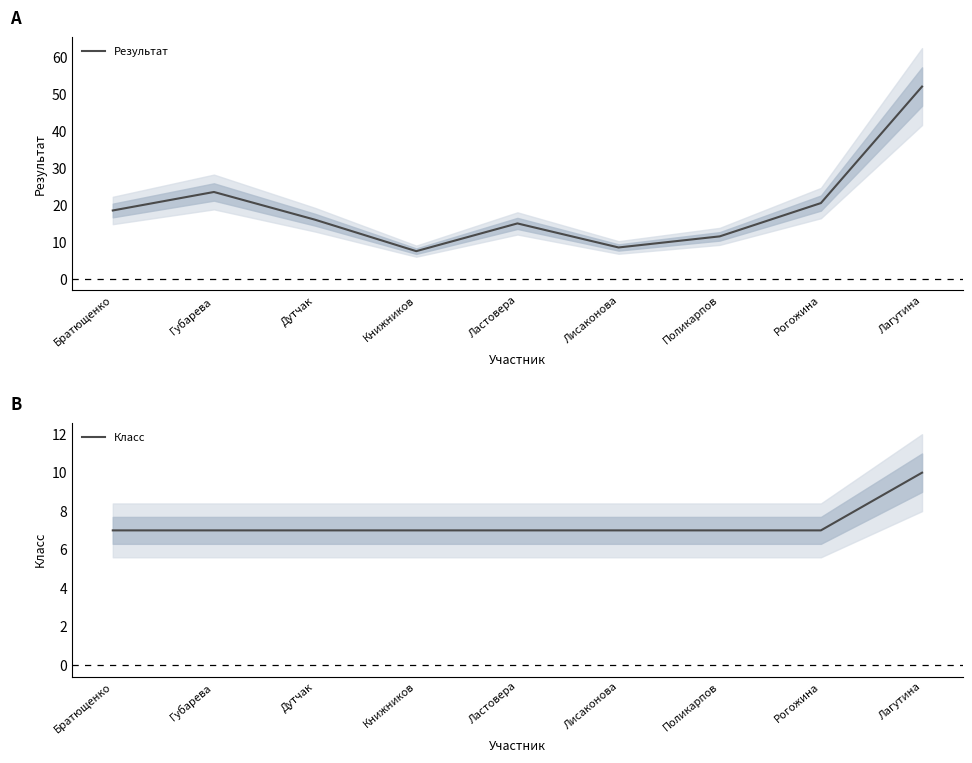

How many data points does each series have?

9